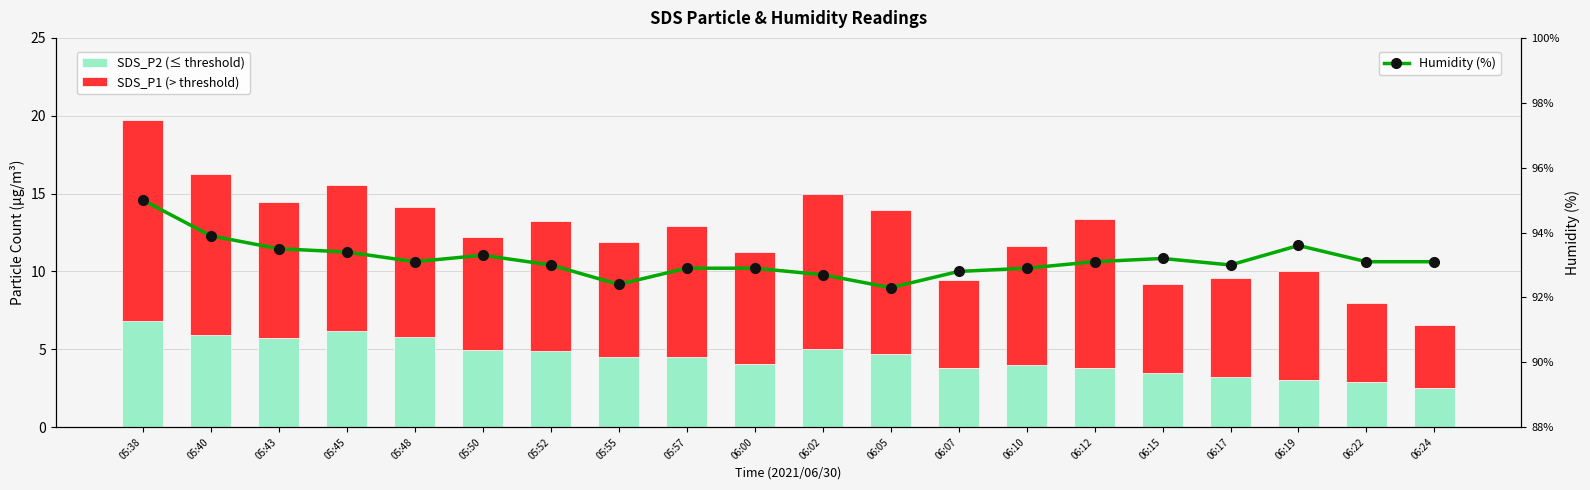

The Humidity (%) series shows 34.9 at 06:22. True or false?

False